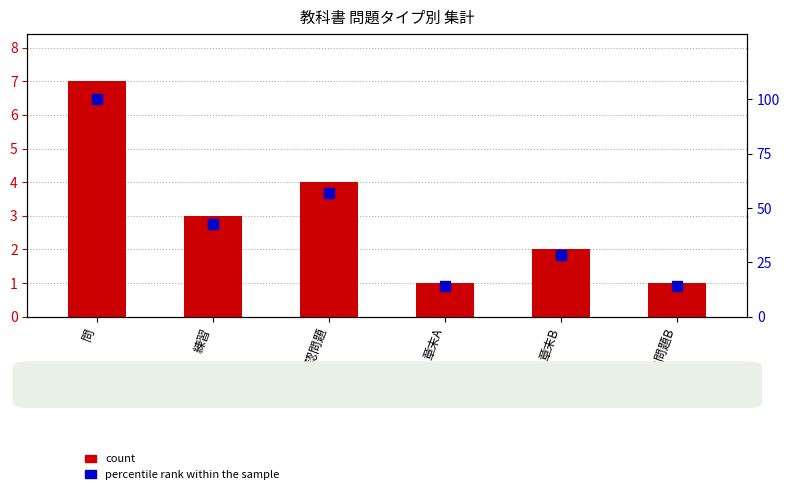

Which series has the largest total across all categories?

percentile rank within the sample